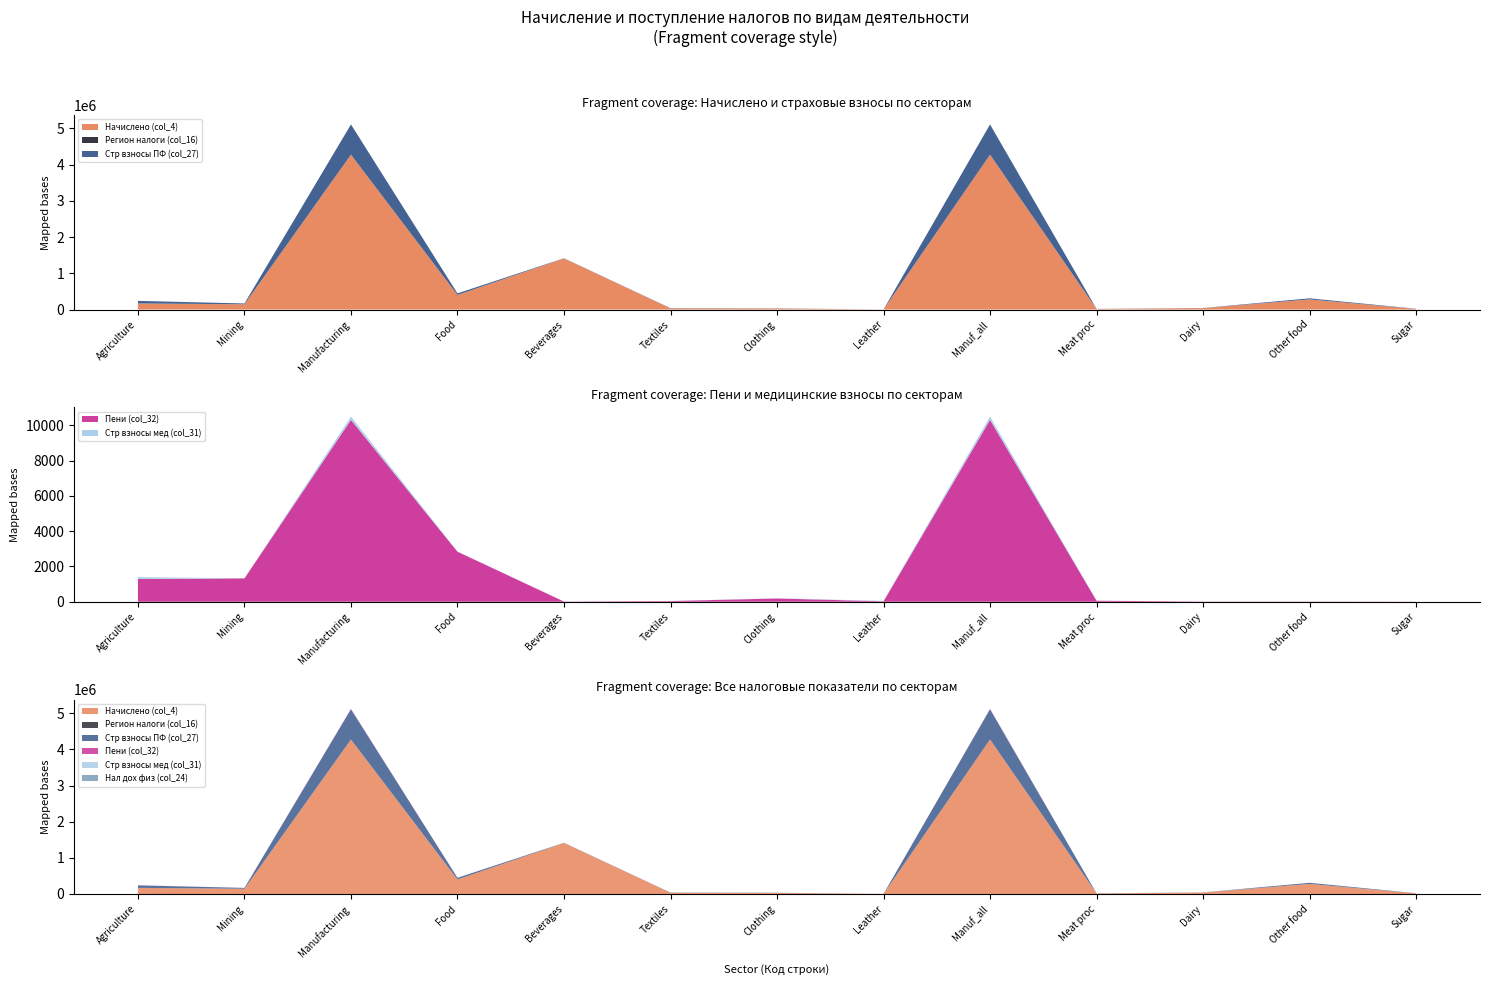

Reading left to right, what are all the values shown in this chart?

Начислено (col_4): 166123	144535	4274650	401514	1410387	33284	28859	1847	4274650	14111	39910	278694	15318
Регион налоги (col_16): 2778	28	1609	36	780	-2	4	0	1609	0	44	-1	0
Стр взносы ПФ (col_27): 69929	23277	834988	44279	5041	5971	4165	-595	834988	3507	2935	30426	5795
Пени (col_32): 1293	1326	10315	2839	11	40	187	27	10315	59	12	12	6
Стр взносы мед (col_31): 106	0	182	14	0	6	11	23	182	0	0	0	0
Нал дох физ (col_24): 309	0	535	32	0	38	88	4	535	12	2	3	0